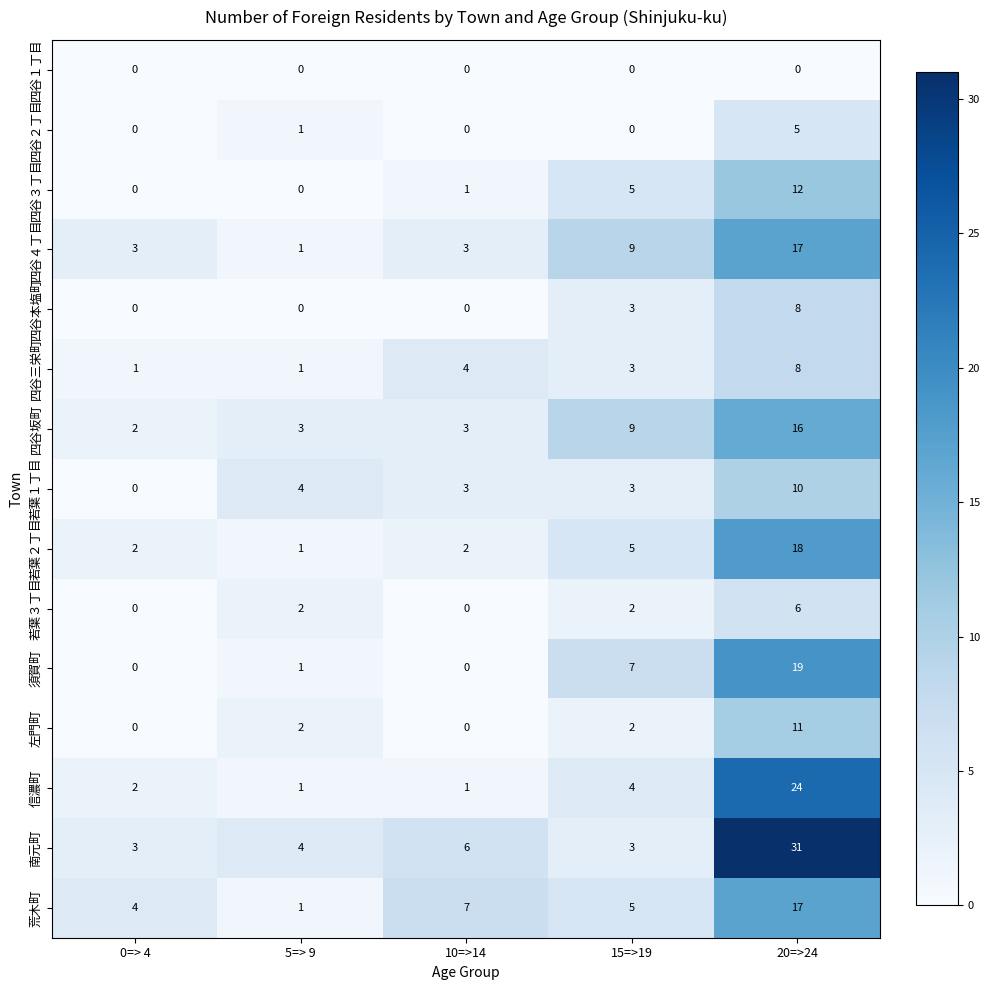

Count the number of data series in this chart.

15